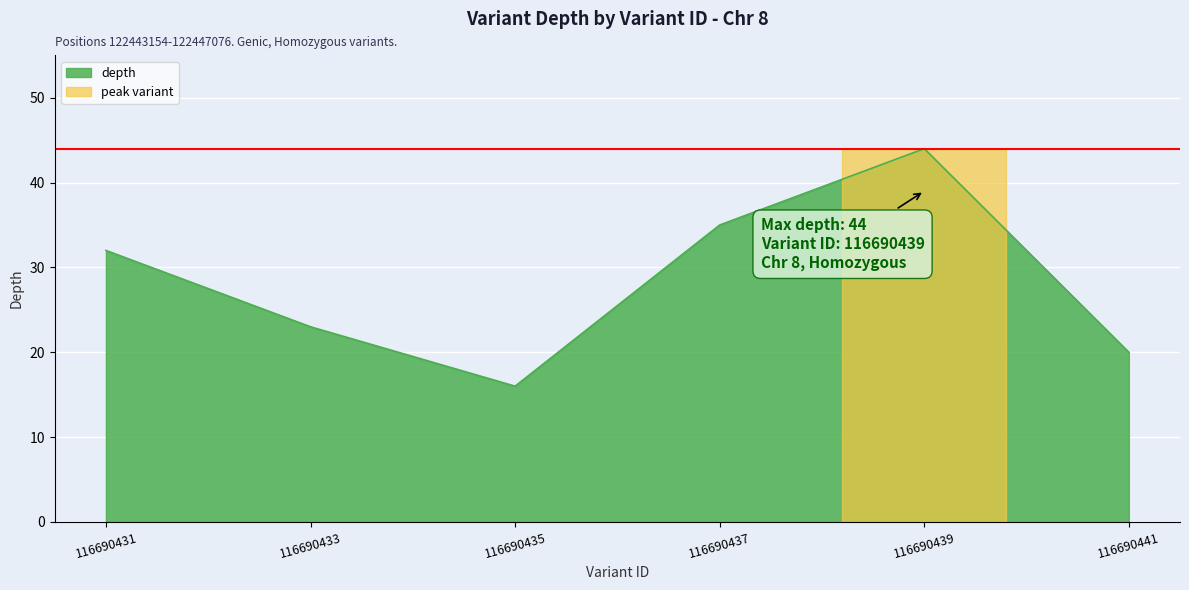

True or false: the data shows 23 at 116690433.

True